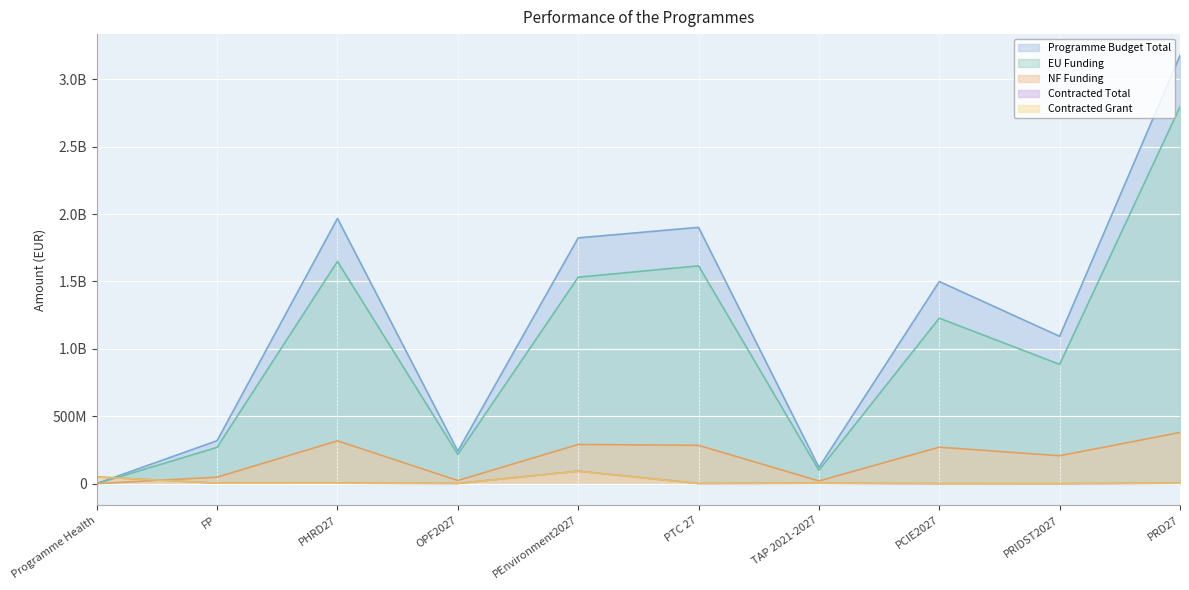

Reading left to right, what are all the values shown in this chart?

Programme Budget Total: Programme Health=2067568.5	FP=319625584.6	PHRD27=1967481886.5	OPF2027=242075000.9	PEnvironment2027=1823206271.0	PTC 27=1901163532.0	TAP 2021-2027=121480340.0	PCIE2027=1499593382.0	PRIDST2027=1093446113.0	PRD27=3175060538.0
EU Funding: Programme Health=1044441.8	FP=270331378.5	PHRD27=1648922418.2	OPF2027=217867500.0	PEnvironment2027=1531590093.0	PTC 27=1615989000.0	TAP 2021-2027=100279500.0	PCIE2027=1228150000.0	PRIDST2027=885510000.0	PRD27=2794508480.0
NF Funding: Programme Health=1023126.8	FP=49294206.0	PHRD27=318559468.3	OPF2027=24207500.9	PEnvironment2027=291616178.0	PTC 27=285174532.0	TAP 2021-2027=21200840.0	PCIE2027=271443382.0	PRIDST2027=207936113.0	PRD27=380552058.0
Contracted Total: Programme Health=51124094.4	FP=4661779.9	PHRD27=4875168.1	OPF2027=2578956.2	PEnvironment2027=93721591.3	PTC 27=2169281.1	TAP 2021-2027=4154181.4	PCIE2027=1037922.5	PRIDST2027=490840.2	PRD27=4763024.4
Contracted Grant: Programme Health=50910898.4	FP=4648527.2	PHRD27=4862385.8	OPF2027=2576911.1	PEnvironment2027=93721540.2	PTC 27=1850363.3	TAP 2021-2027=4154181.4	PCIE2027=731147.4	PRIDST2027=488283.8	PRD27=4662811.2